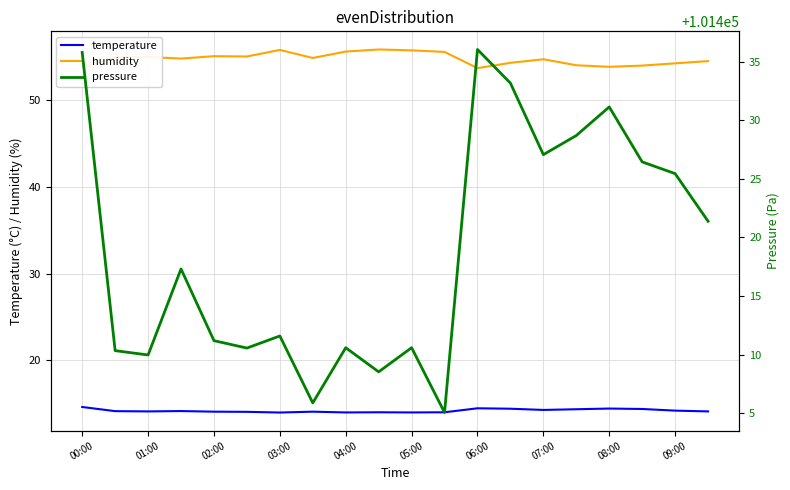

What is the highest value of the temperature series?

14.6